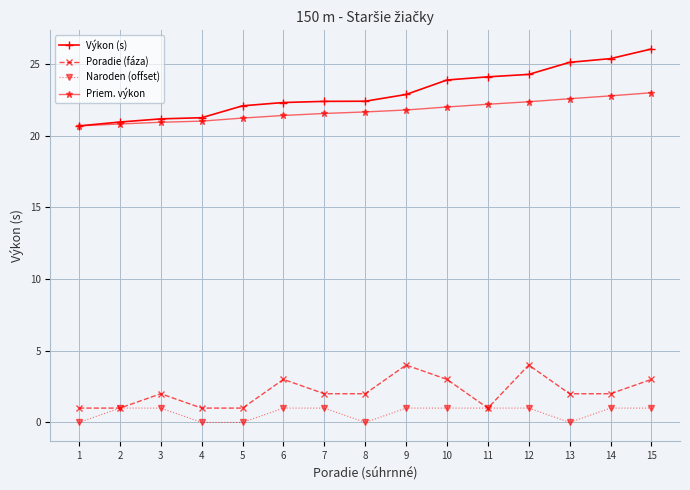

The Naroden (offset) series shows 0.0 at 1. True or false?

True